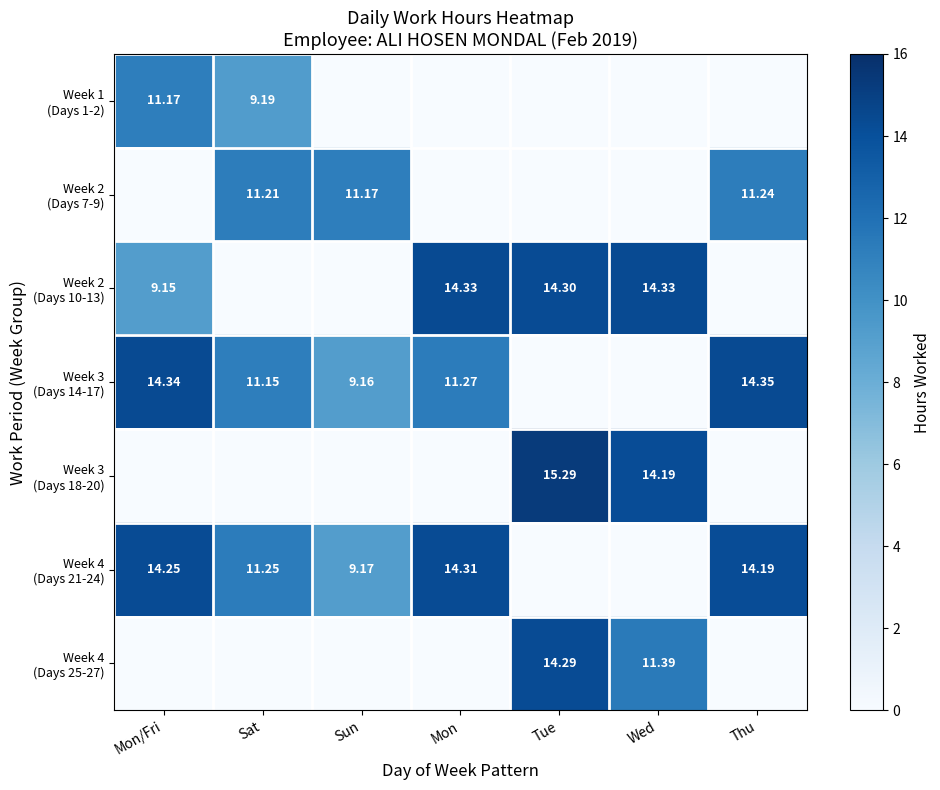

Which series has the largest range (max minus min)?

Week 3 (Days 18-20)